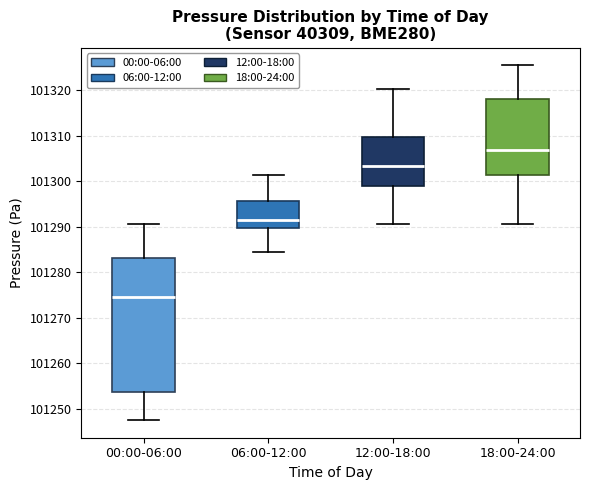

Which box's median line is the lowest?

00:00-06:00